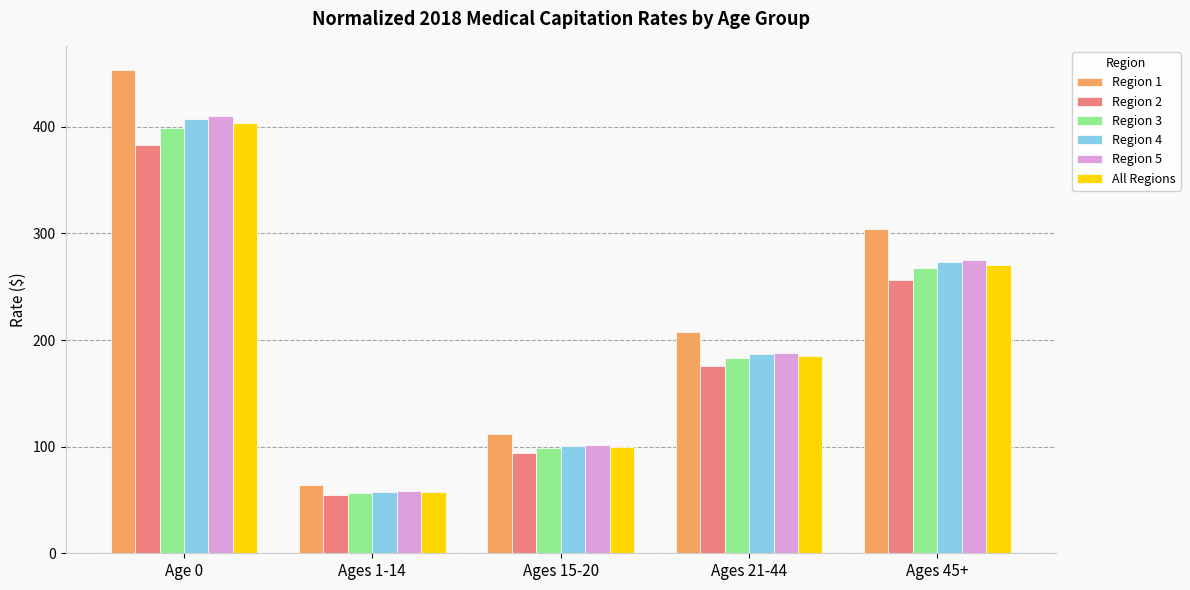

At which category is the sum across all series the highest?

Age 0